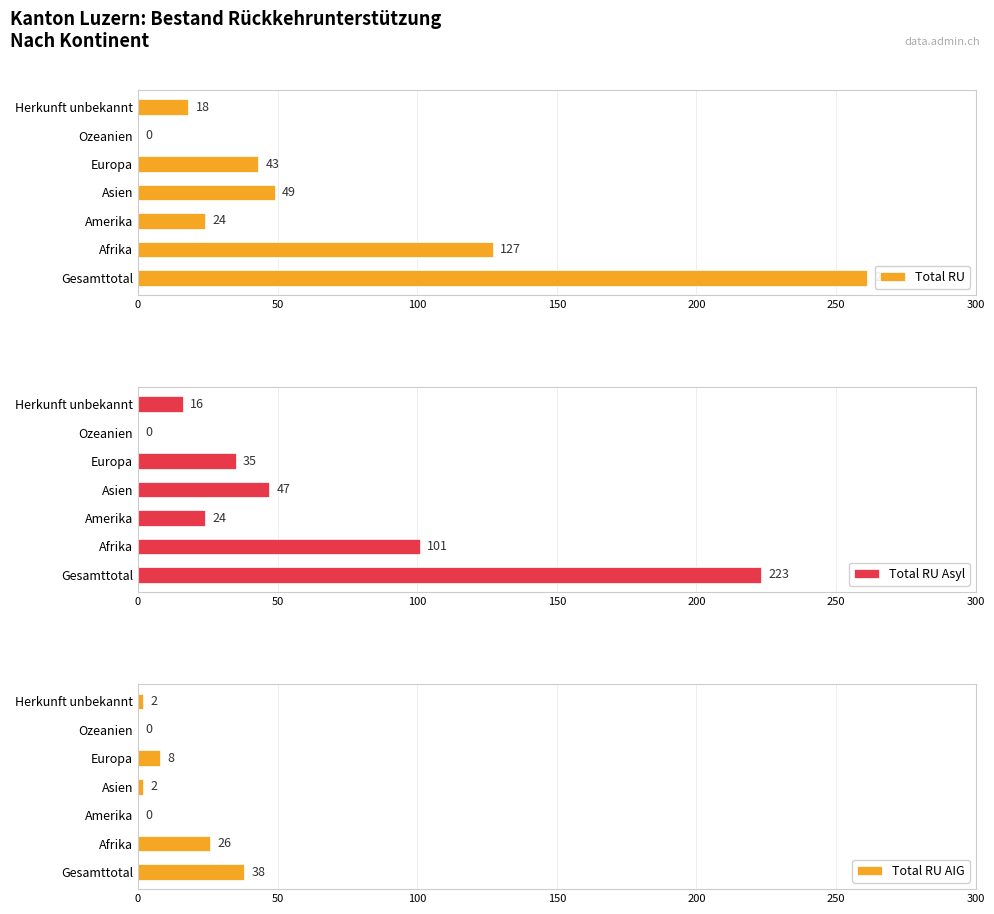

How many bars are there in each group?

3